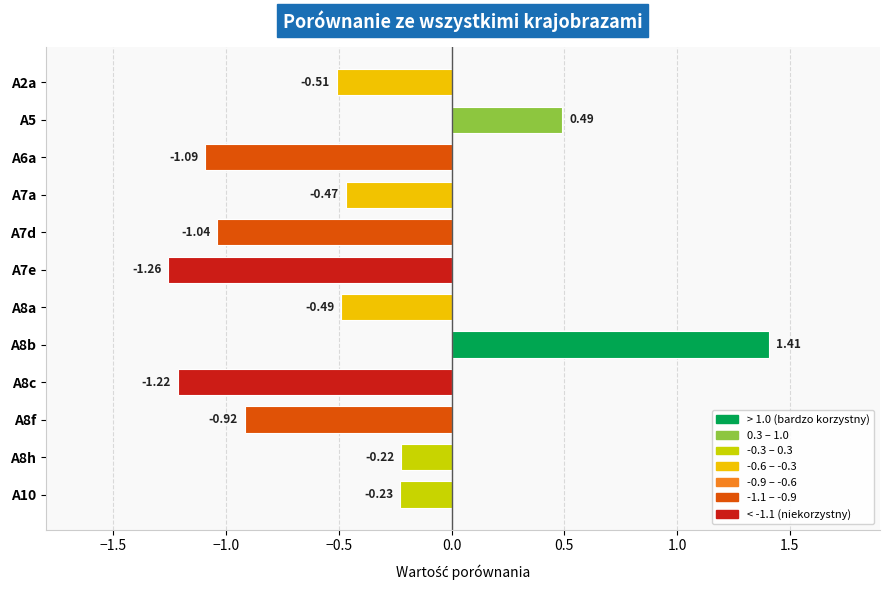

How many bars are there in total?

12